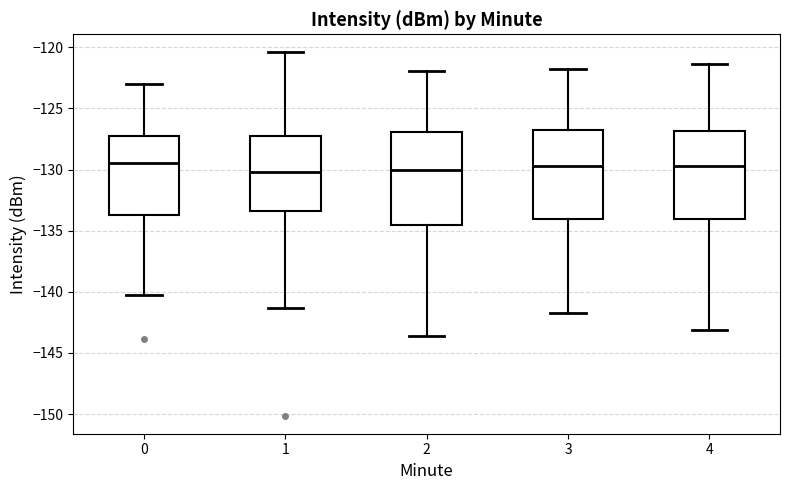

Reading left to right, transcribe this box plot: for each box, give where its median line is, the range the box spans, and where its two whiskers end, as read against the y-axis. The values are not printed on the chart, so give them approximately, as read against the axis.

0: median -129.5, box -133.5 to -127.0, whiskers -140.5 to -123.0
1: median -130.0, box -133.5 to -127.5, whiskers -141.5 to -120.5
2: median -130.0, box -134.5 to -127.0, whiskers -143.5 to -122.0
3: median -129.5, box -134.0 to -126.5, whiskers -141.5 to -122.0
4: median -129.5, box -134.0 to -127.0, whiskers -143.0 to -121.5